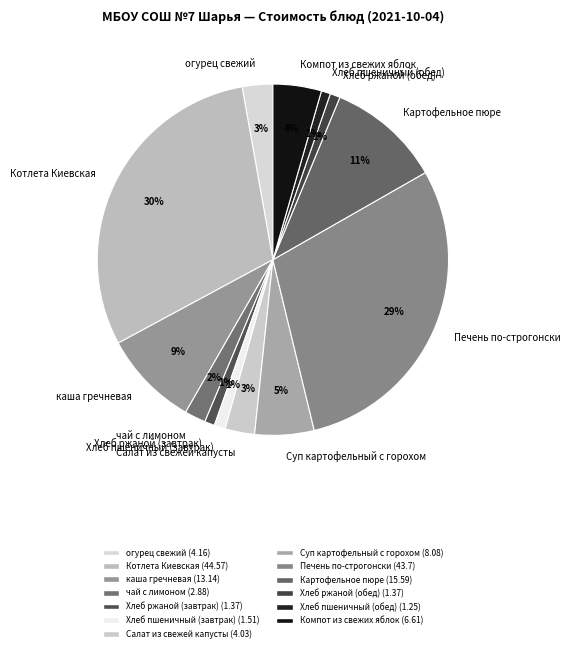

Which has a higher value, Хлеб ржаной (обед) or Компот из свежих яблок?

Компот из свежих яблок